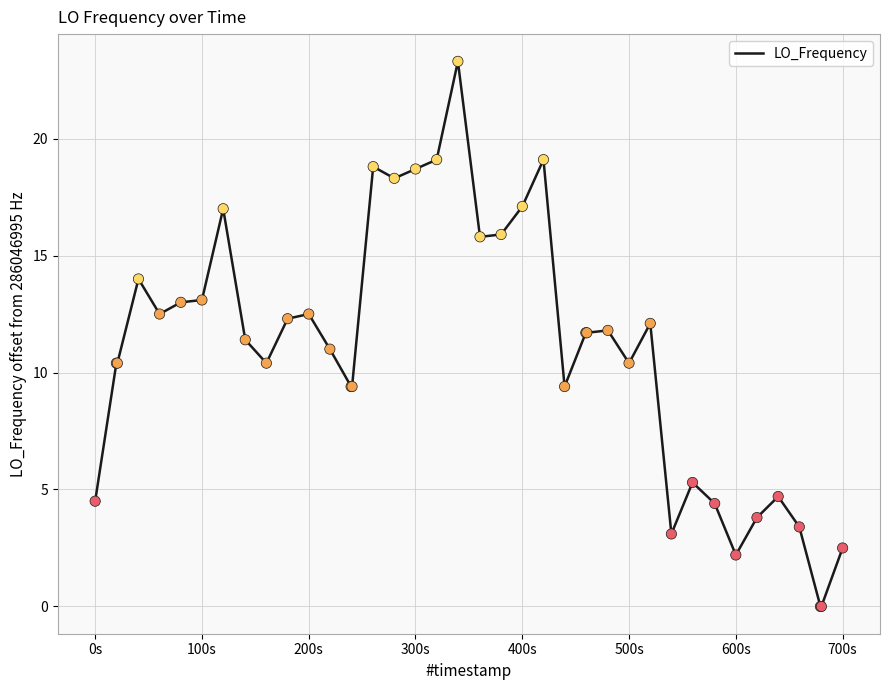

What is the difference between the maximum and minimum values?

23.3